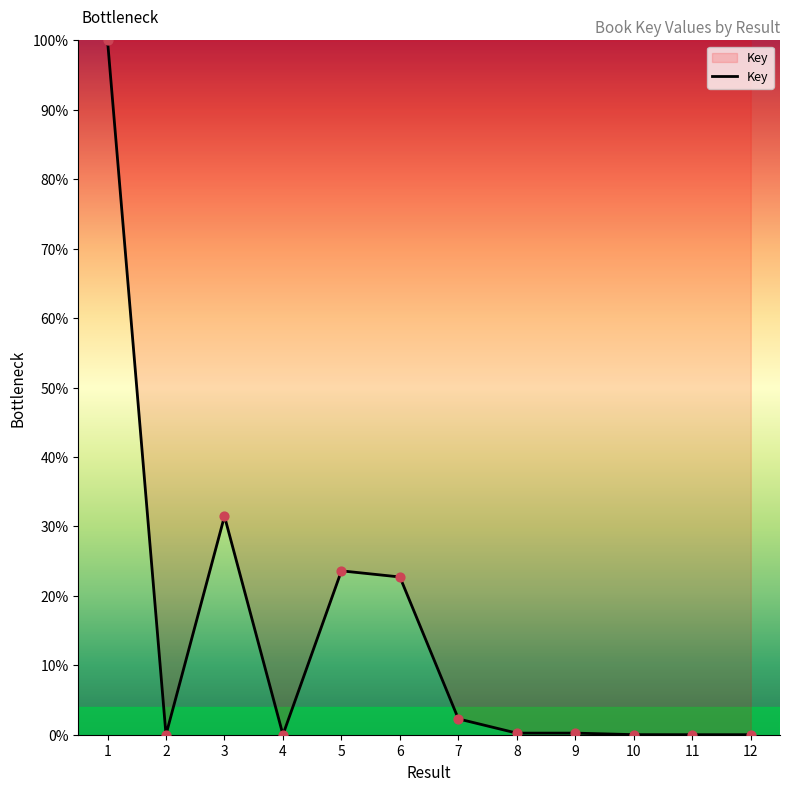

Approximately how many times larger is the value at 6 compared to 5?

1.0